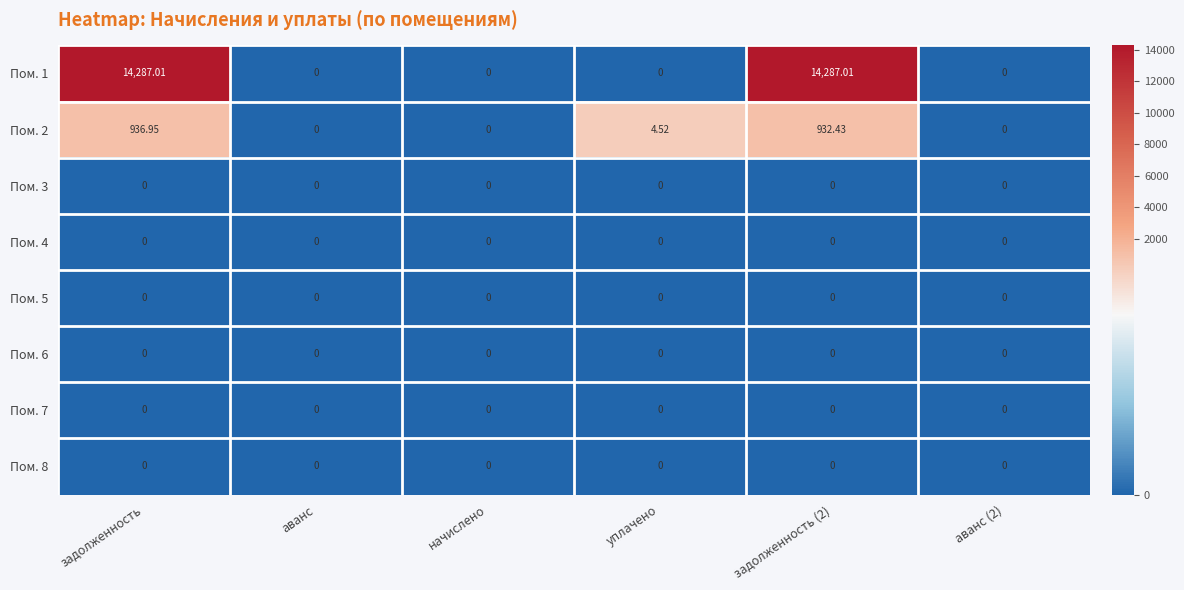

Reading right to left, transcribe all the data shown in this chart.

Пом. 1: аванс (2)=0.0	задолженность (2)=14287.0	уплачено=0.0	начислено=0.0	аванс=0.0	задолженность=14287.0
Пом. 2: аванс (2)=0.0	задолженность (2)=932.4	уплачено=4.5	начислено=0.0	аванс=0.0	задолженность=937.0
Пом. 3: аванс (2)=0.0	задолженность (2)=0.0	уплачено=0.0	начислено=0.0	аванс=0.0	задолженность=0.0
Пом. 4: аванс (2)=0.0	задолженность (2)=0.0	уплачено=0.0	начислено=0.0	аванс=0.0	задолженность=0.0
Пом. 5: аванс (2)=0.0	задолженность (2)=0.0	уплачено=0.0	начислено=0.0	аванс=0.0	задолженность=0.0
Пом. 6: аванс (2)=0.0	задолженность (2)=0.0	уплачено=0.0	начислено=0.0	аванс=0.0	задолженность=0.0
Пом. 7: аванс (2)=0.0	задолженность (2)=0.0	уплачено=0.0	начислено=0.0	аванс=0.0	задолженность=0.0
Пом. 8: аванс (2)=0.0	задолженность (2)=0.0	уплачено=0.0	начислено=0.0	аванс=0.0	задолженность=0.0